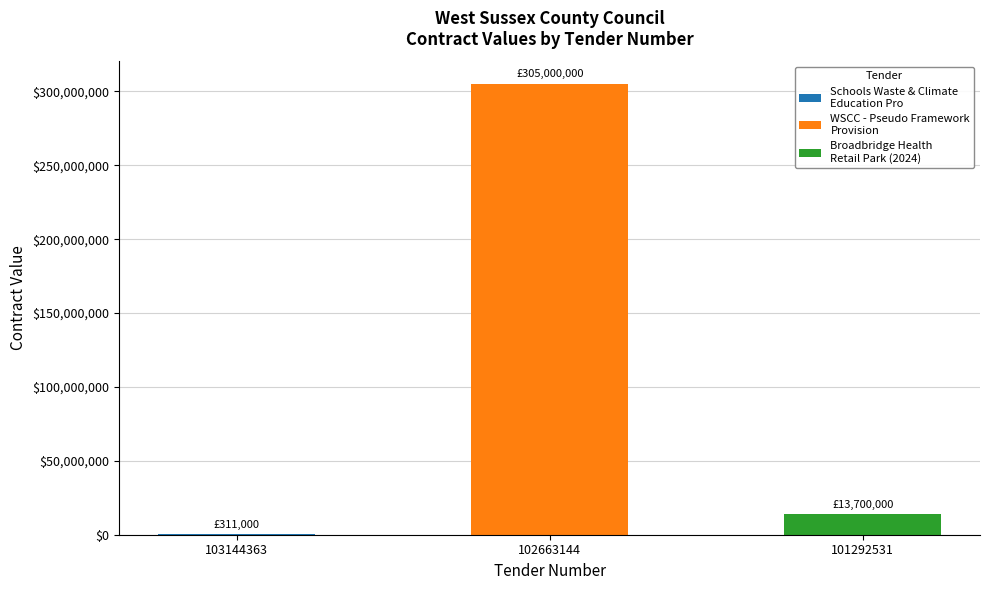

Between 102663144 and 103144363, which is larger?

102663144